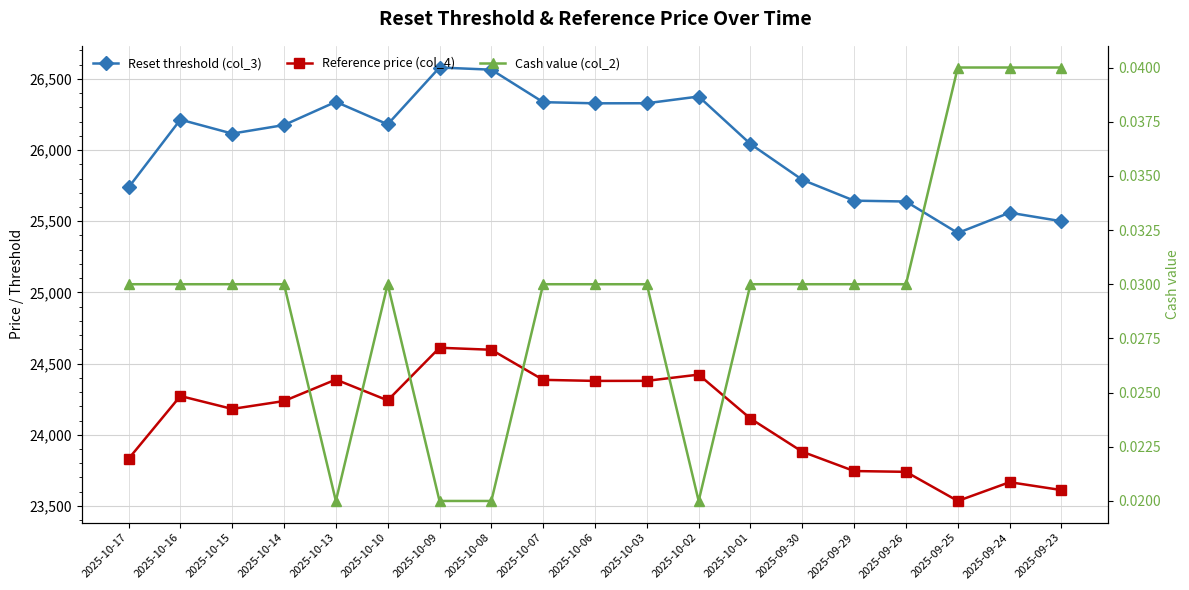

Does the chart have visible grid lines?

Yes